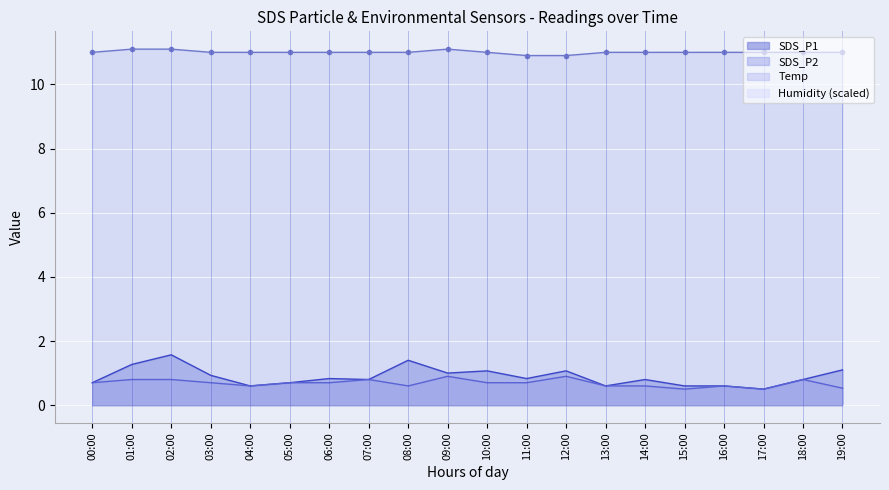

Which series has the largest range (max minus min)?

SDS_P1